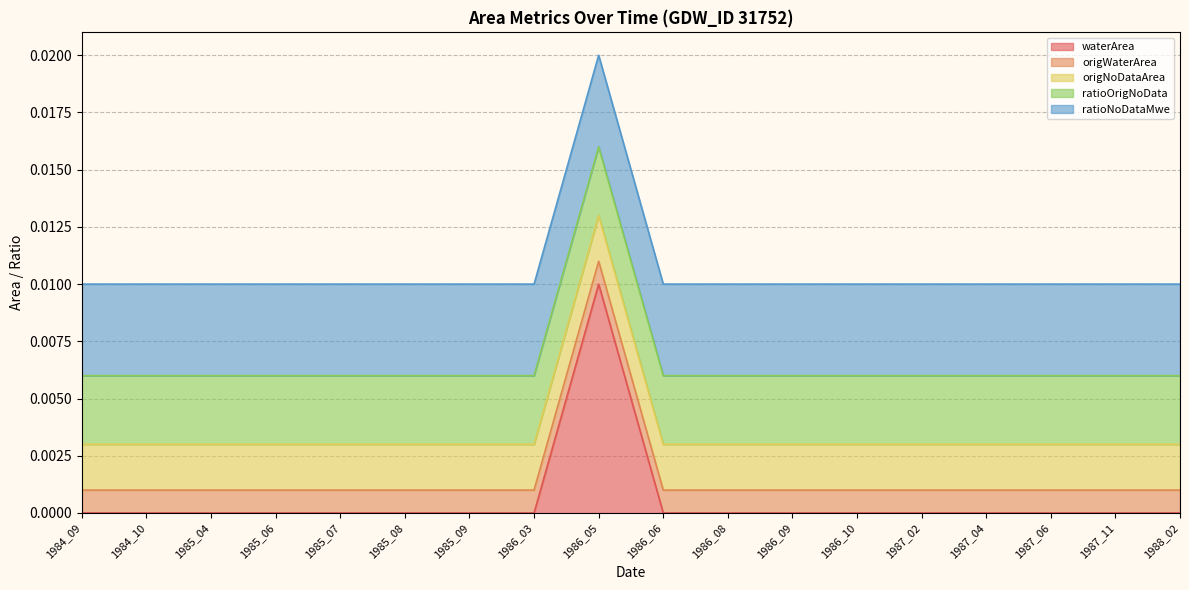

True or false: ratioNoDataMwe has more than 1 interior local peaks.

False